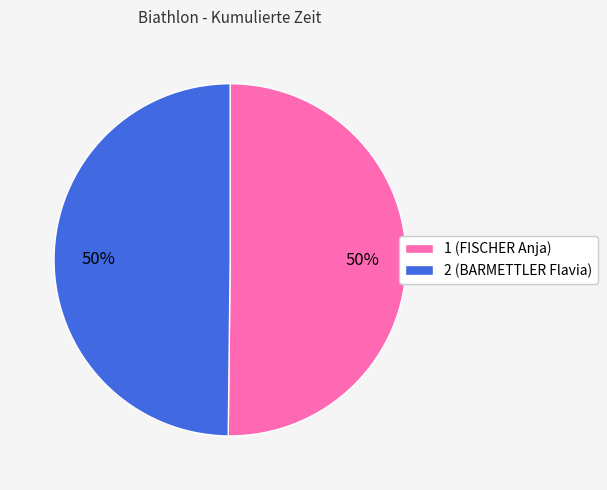

To the nearest percent, what portion does 1 represent?

50%